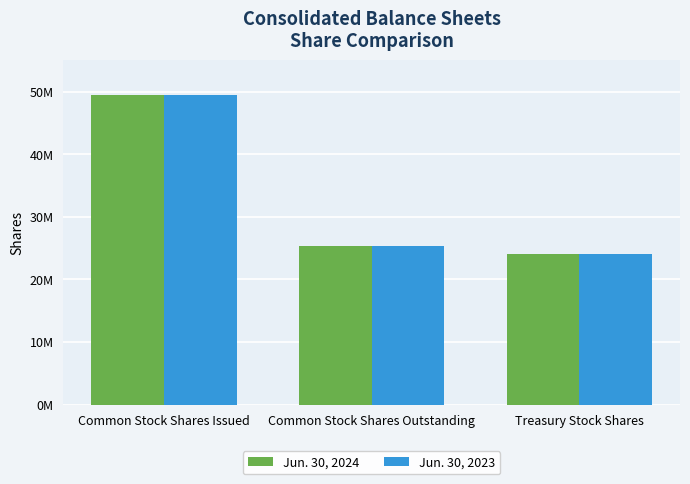

At which category is the sum across all series the highest?

Common Stock Shares Issued